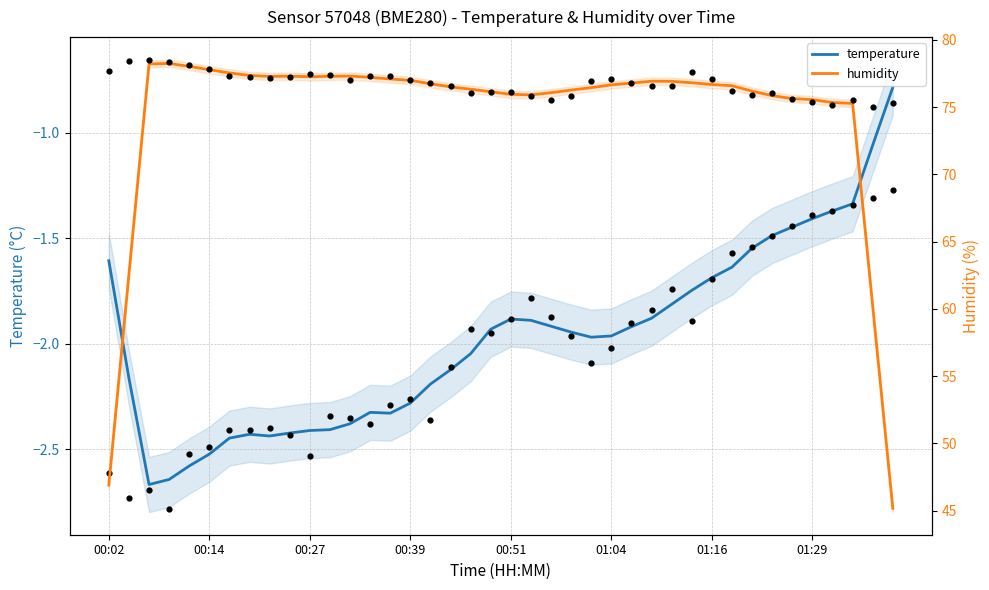

Is the value of temperature at 32 greater than the value of humidity at 39?

No